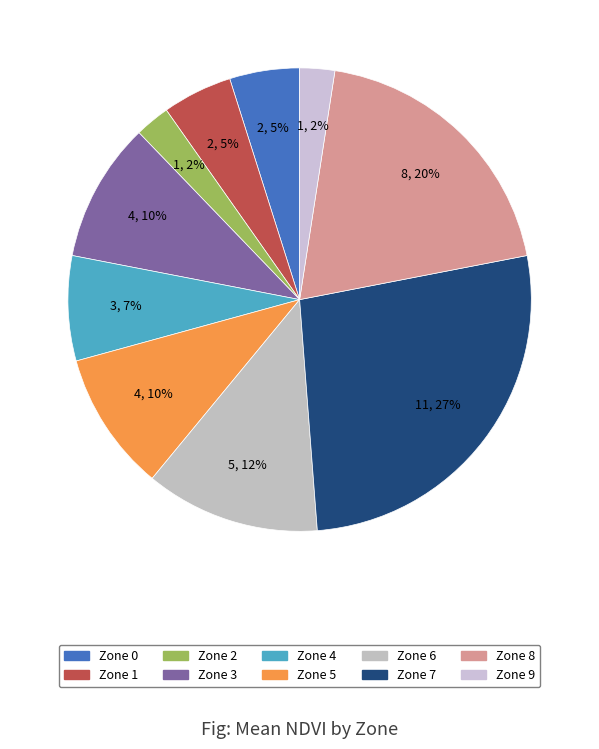

How many slices are in this pie chart?

10